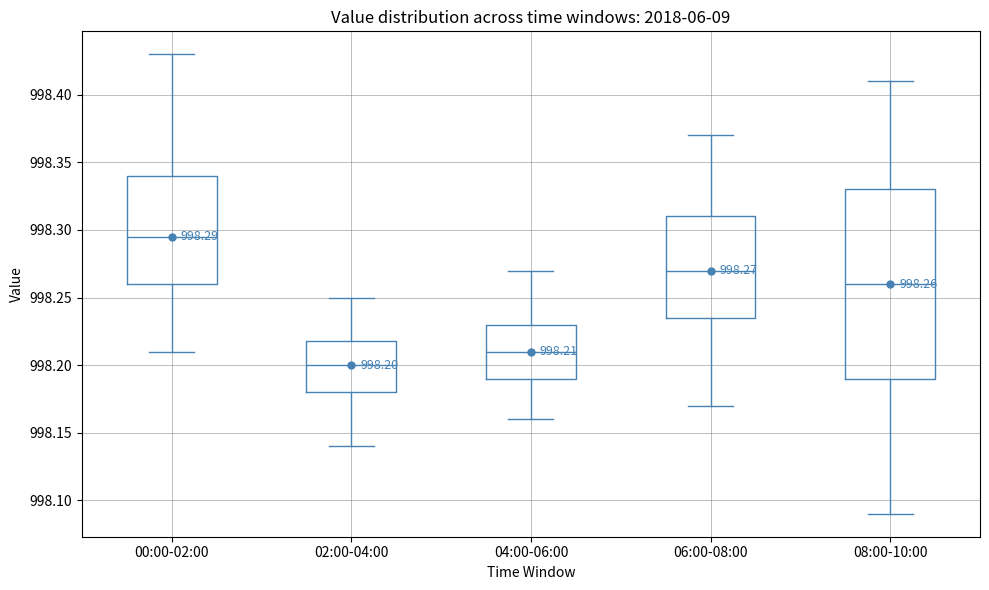

Which box is the tallest, from its lower edge to its upper edge?

08:00-10:00